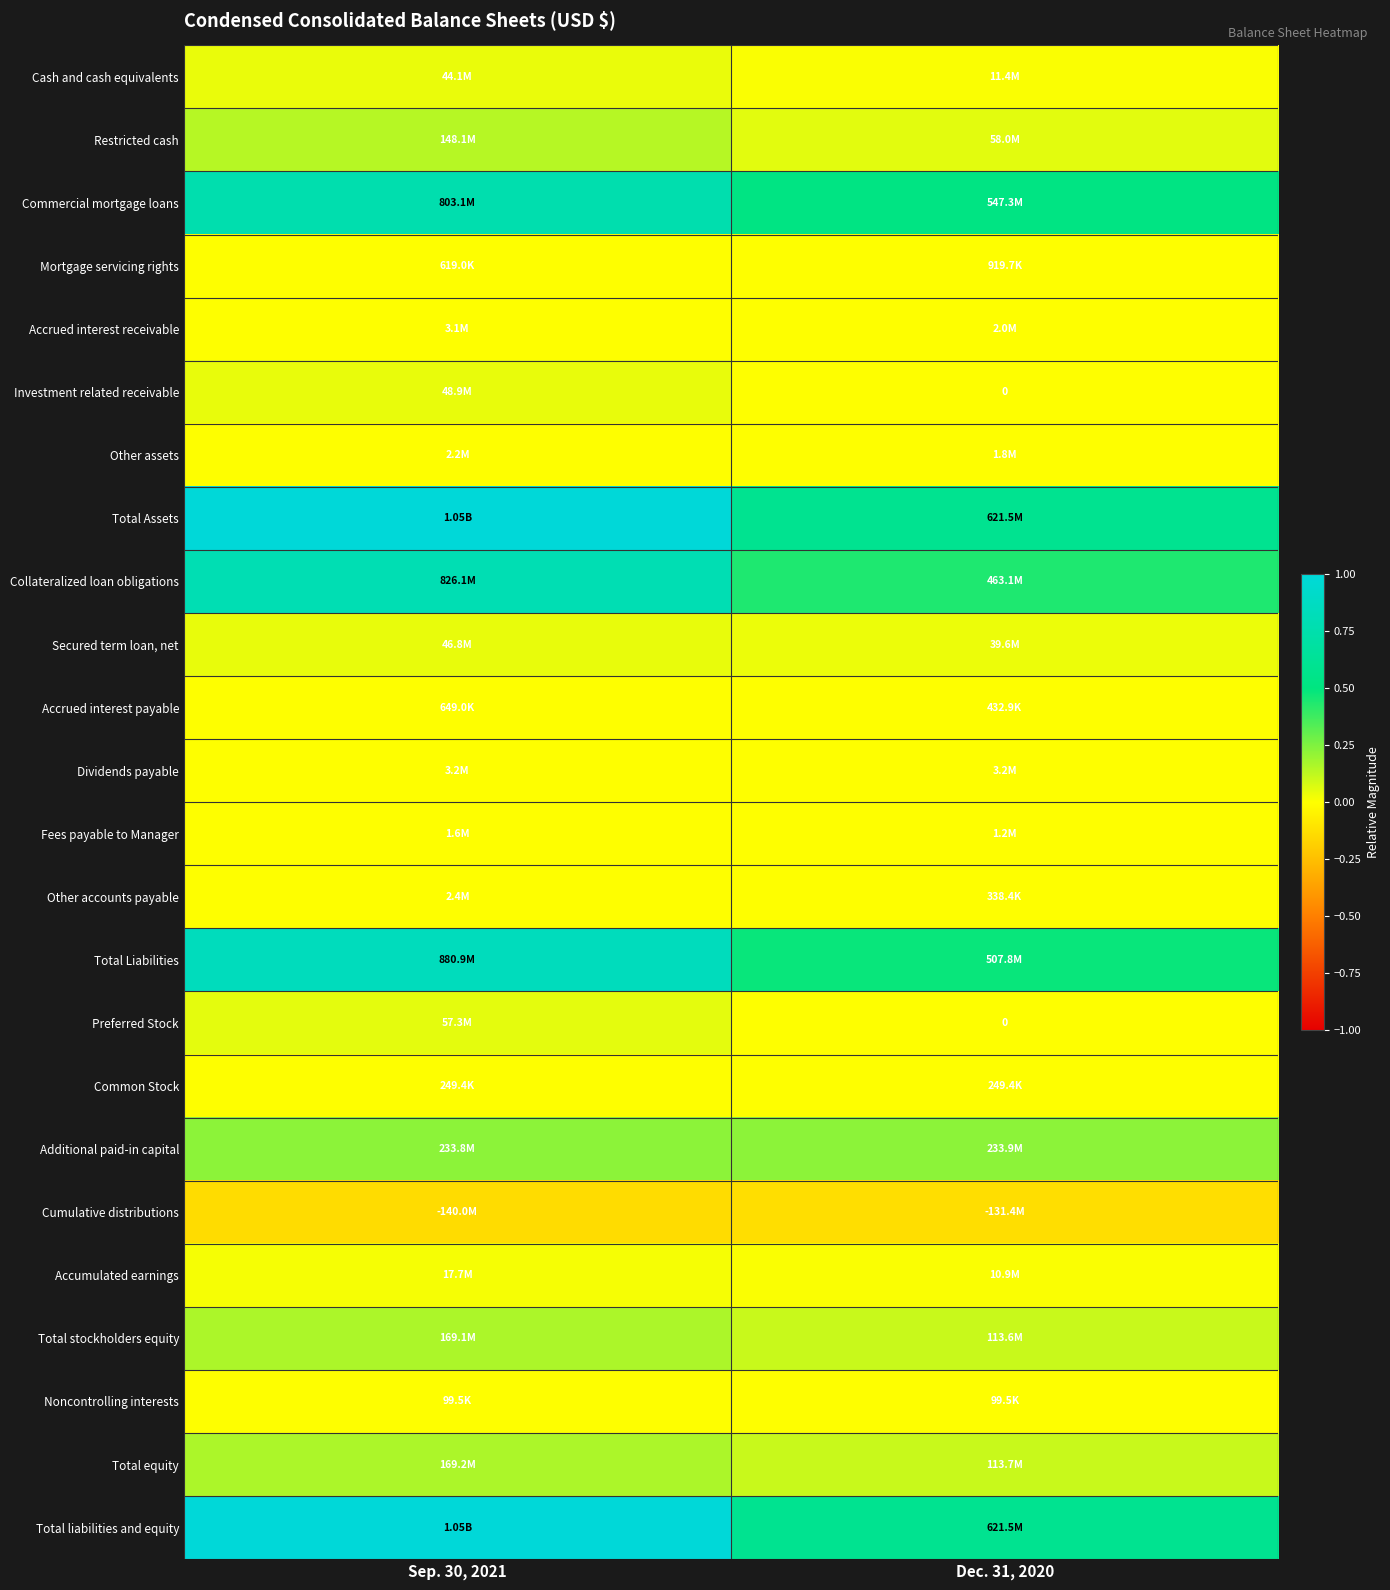

At Sep. 30, 2021, list the series in order from largest to smallest.

Total Assets, Total liabilities and equity, Total Liabilities, Collateralized loan obligations, Commercial mortgage loans, Additional paid-in capital, Total equity, Total stockholders equity, Restricted cash, Preferred Stock, Investment related receivable, Secured term loan, net, Cash and cash equivalents, Accumulated earnings, Dividends payable, Accrued interest receivable, Other accounts payable, Other assets, Fees payable to Manager, Accrued interest payable, Mortgage servicing rights, Common Stock, Noncontrolling interests, Cumulative distributions